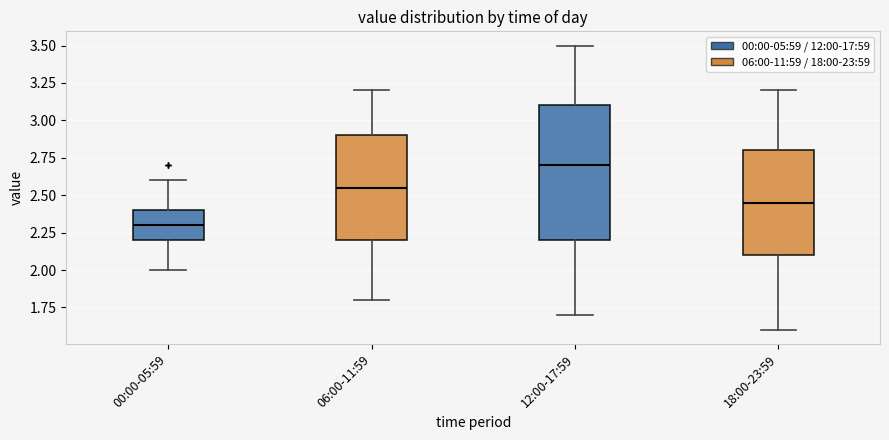

Where does the lower whisker of the box for 06:00-11:59 end on the y-axis? The values are not printed on the chart, so give them approximately, as read against the axis.

1.80